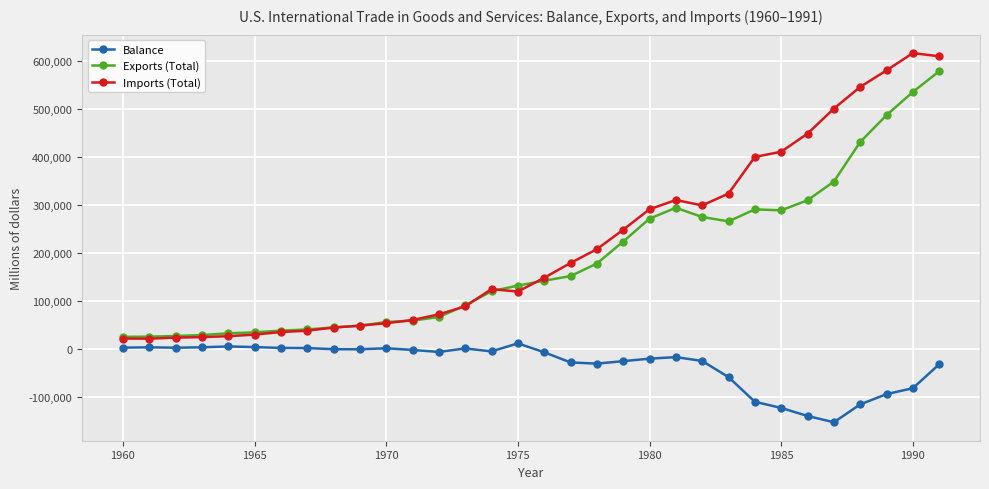

Does the chart have visible grid lines?

Yes